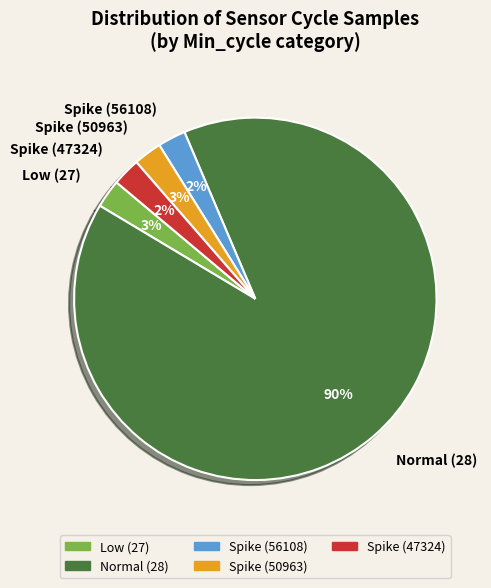

Combined, do Spike (50963) and Spike (47324) account for over 50%?

No